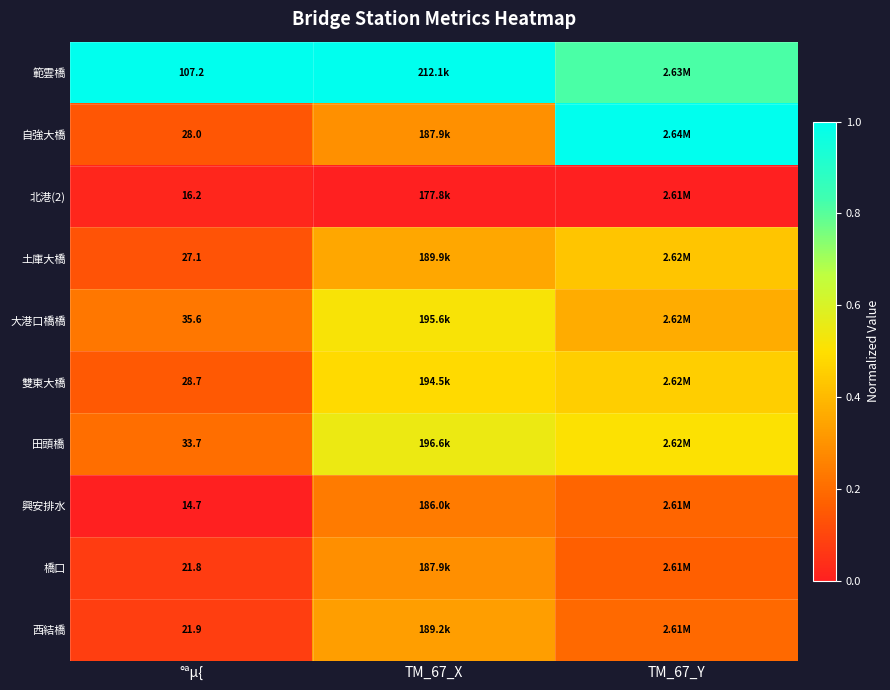

How many series are shown in this chart?

10